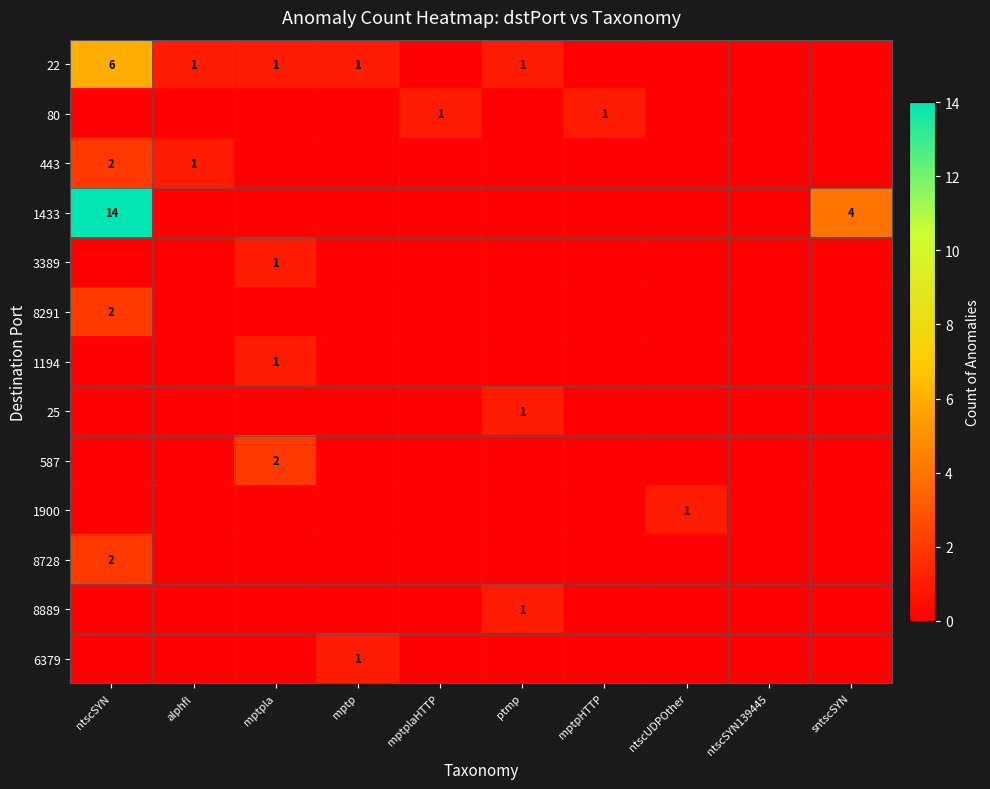

The value of 80 at mptplaHTTP is 1. True or false?

True